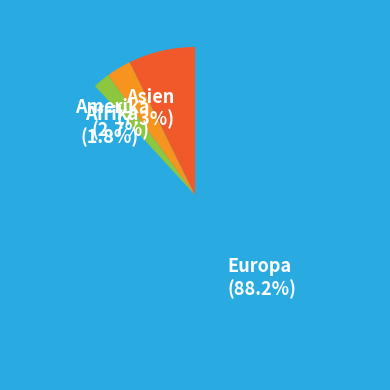

What is the smallest slice in the pie chart?

Afrika (1.8%)